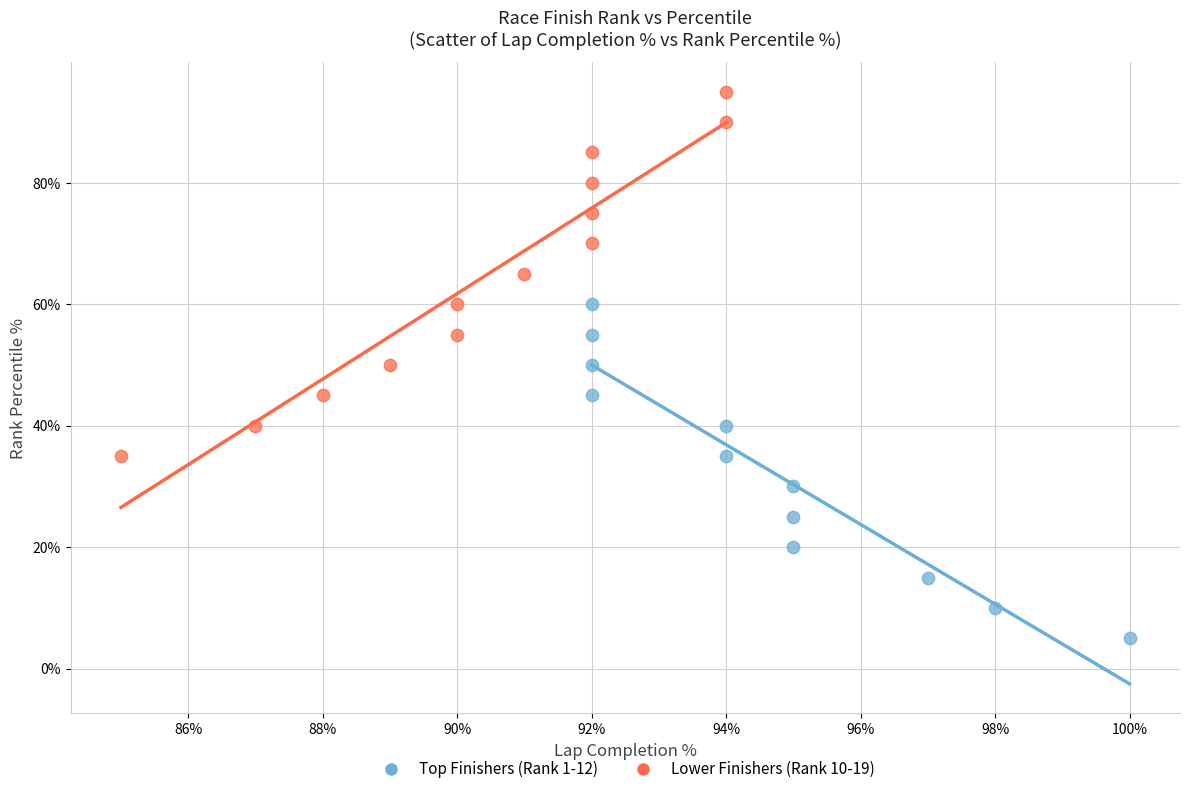

Which series contains the highest Y value?

Lower Finishers (Rank 10-19)